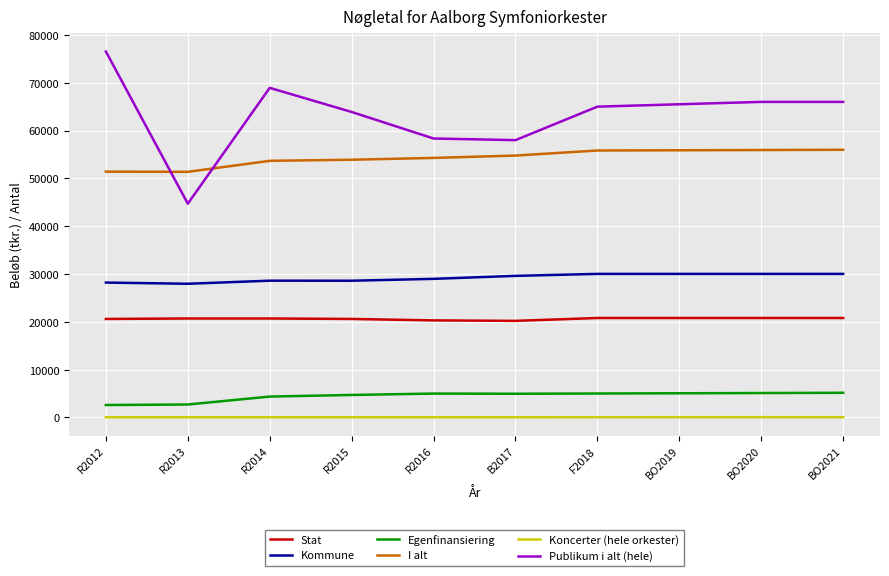

True or false: I alt has a value of 51370.0 at R2013.

True